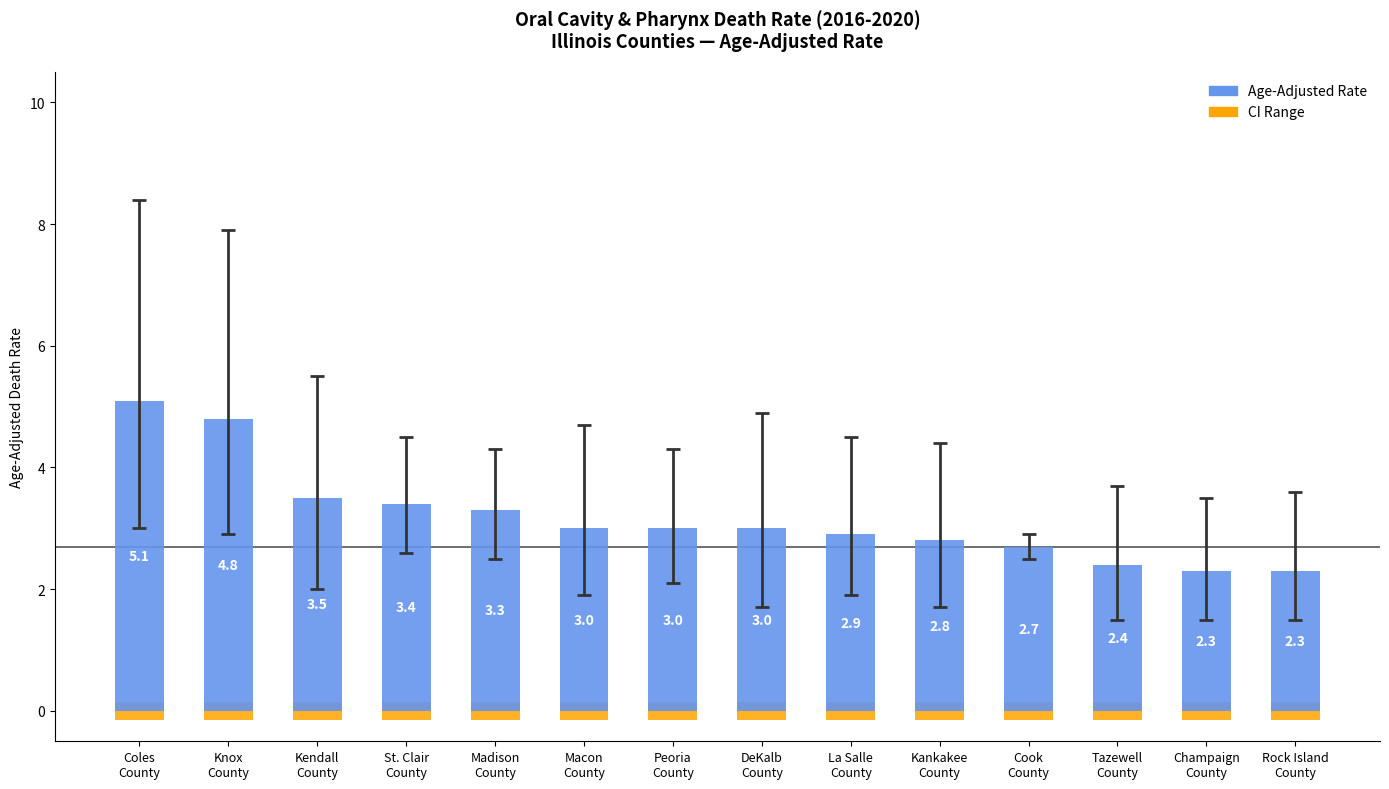

What is the total value across all series at St. Clair
County?

3.7